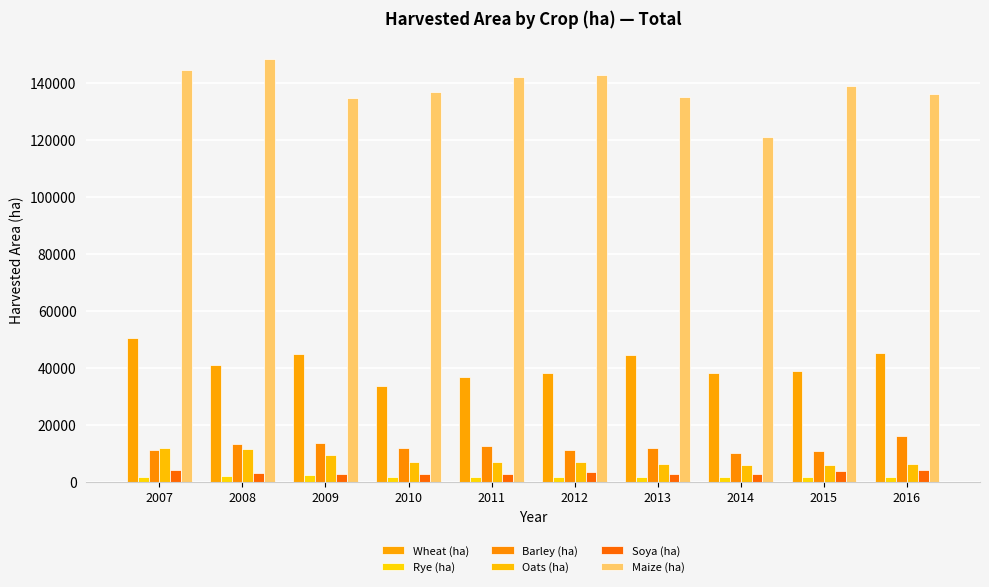

How many categories are shown in the chart?

10